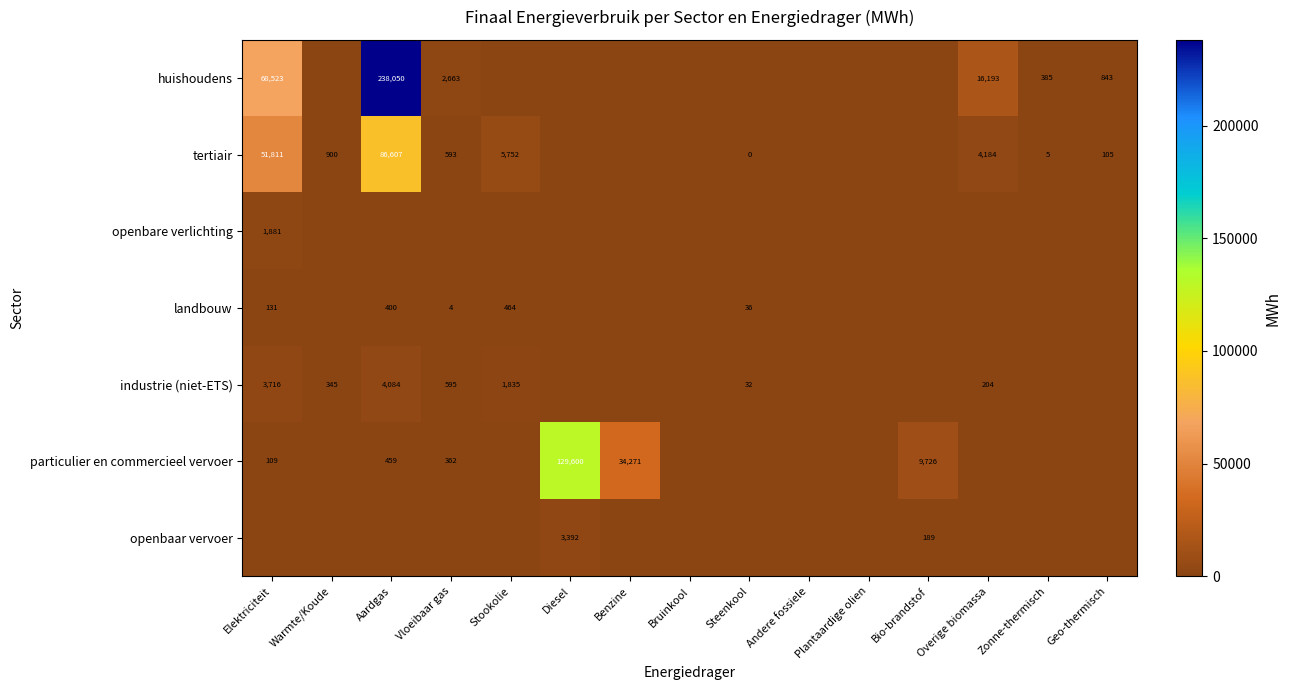

At which category is the sum across all series the highest?

Aardgas